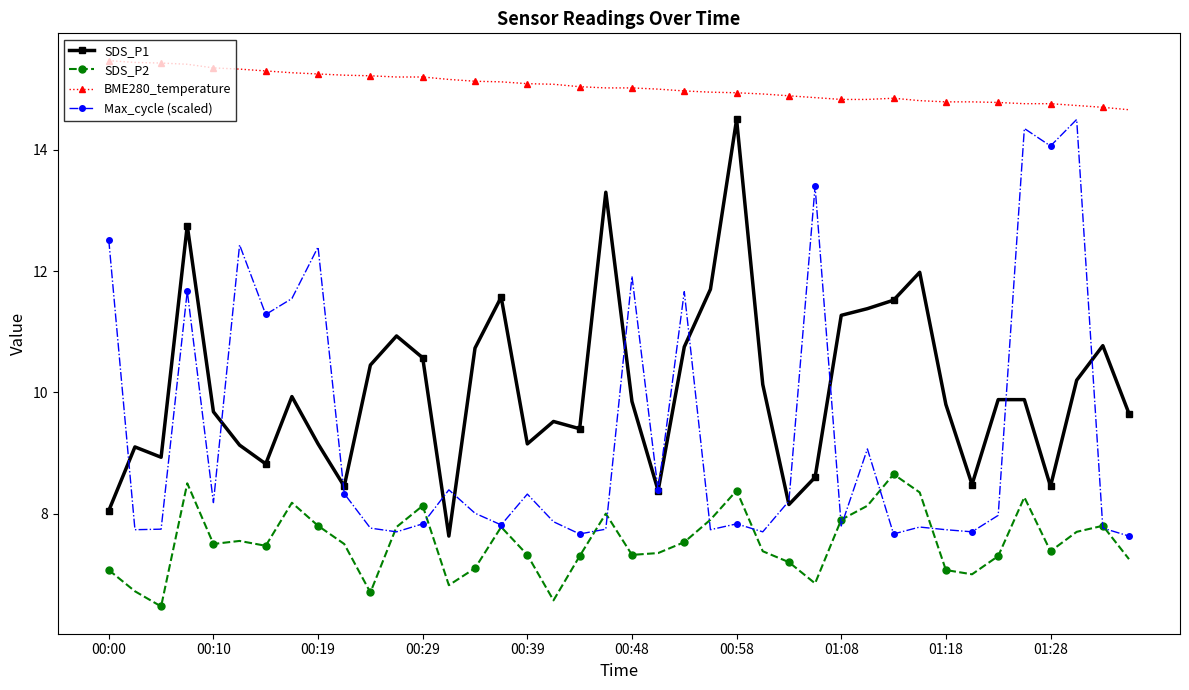

How many lines are shown in the chart?

4